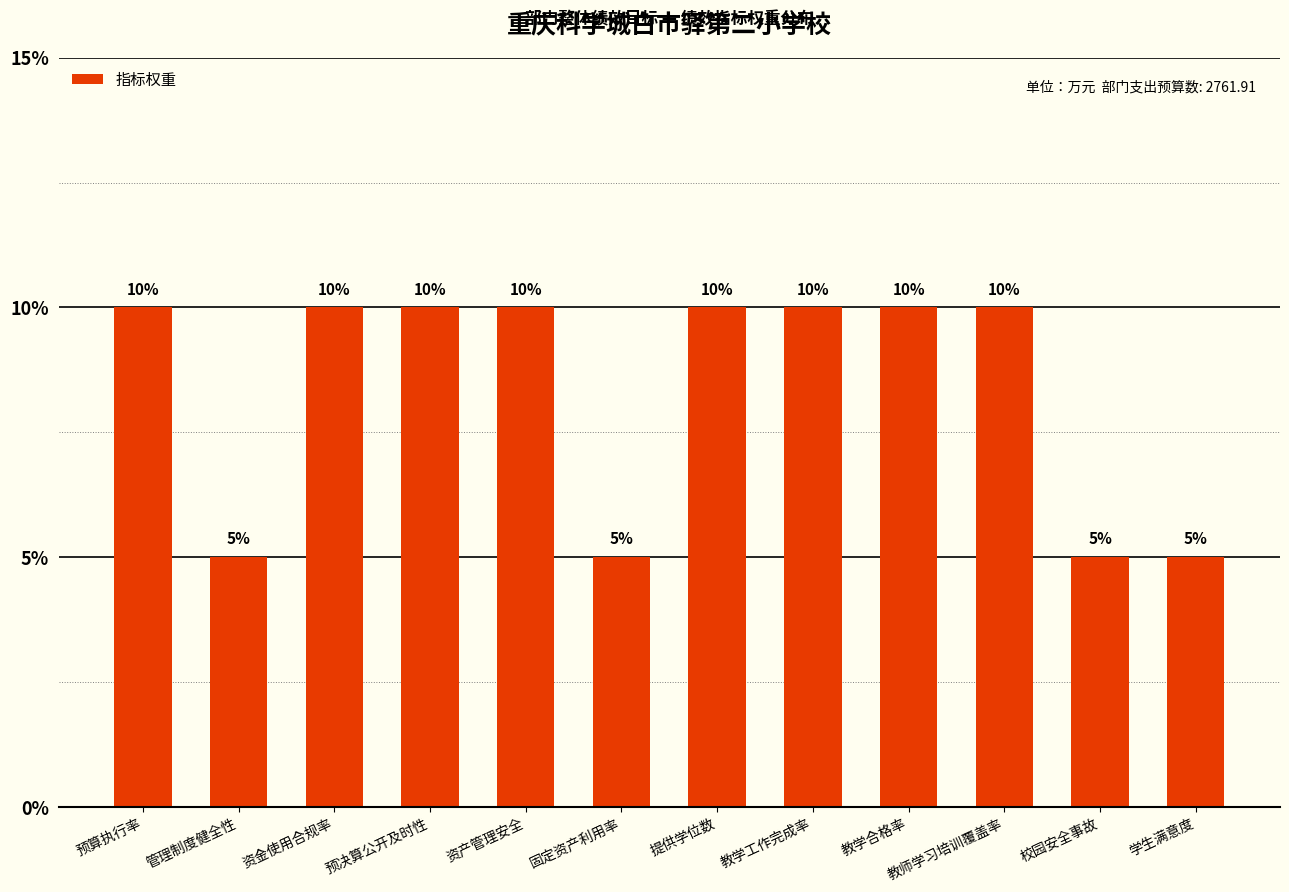

Read the value at 预算执行率.

10